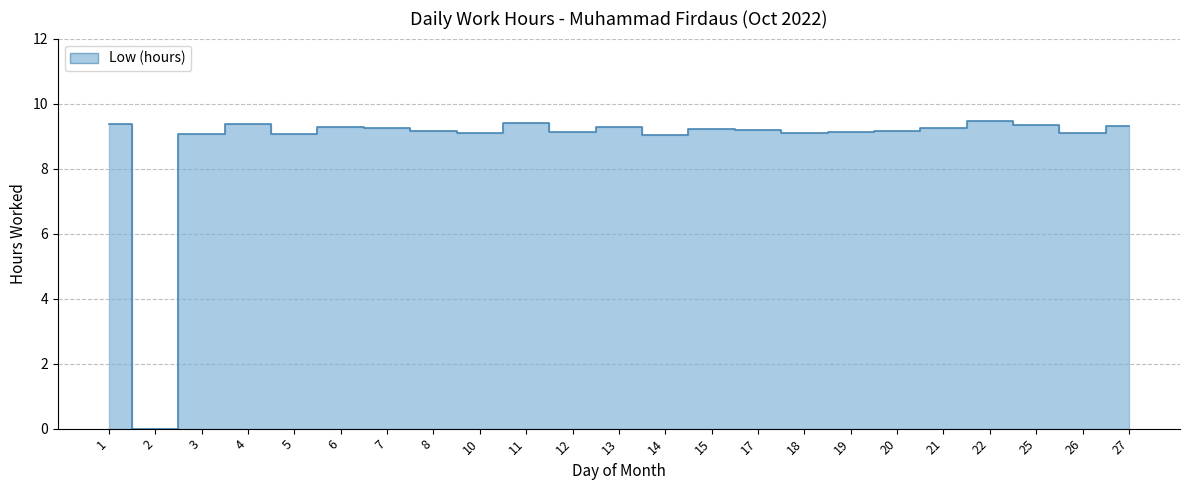

Reading left to right, what are all the values shown in this chart?

9.4	0.0	9.1	9.4	9.1	9.3	9.3	9.2	9.1	9.4	9.1	9.3	9.0	9.2	9.2	9.1	9.1	9.2	9.3	9.5	9.3	9.1	9.3